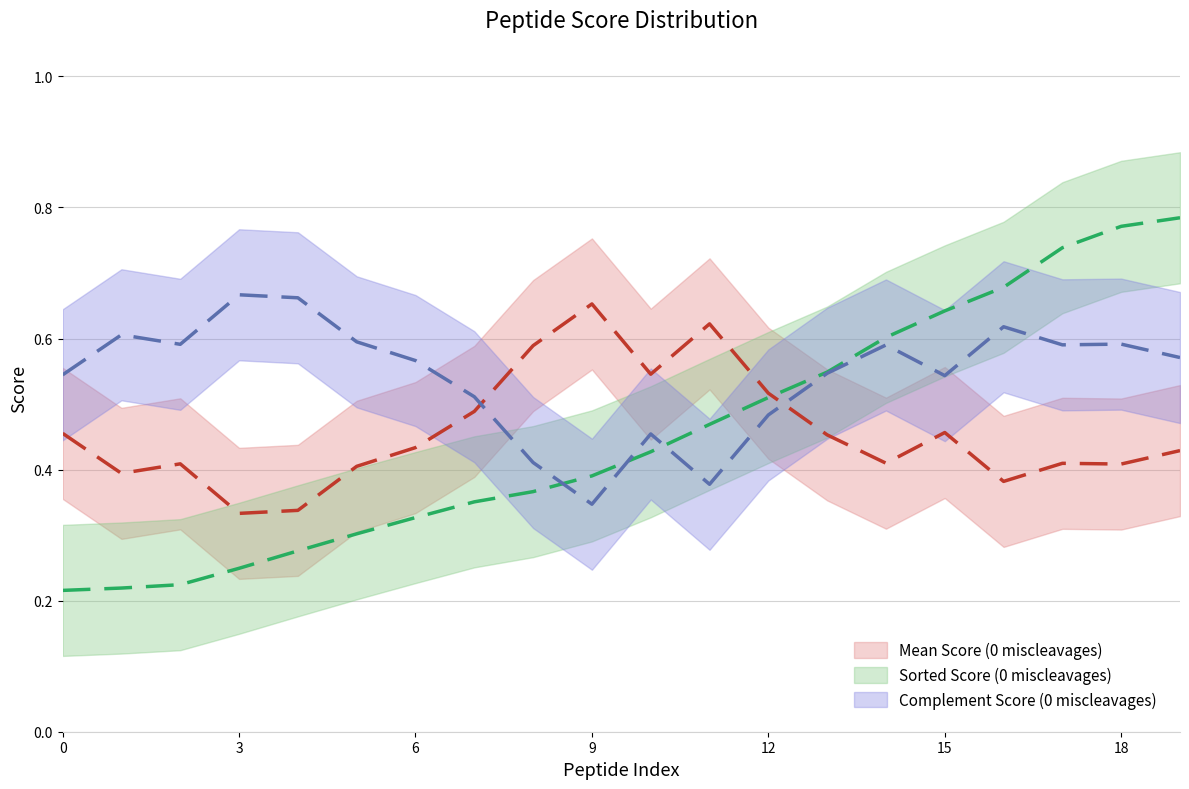

The Lower Score (0 miscleavages) series shows 0.4 at FIALNAYK. True or false?

False